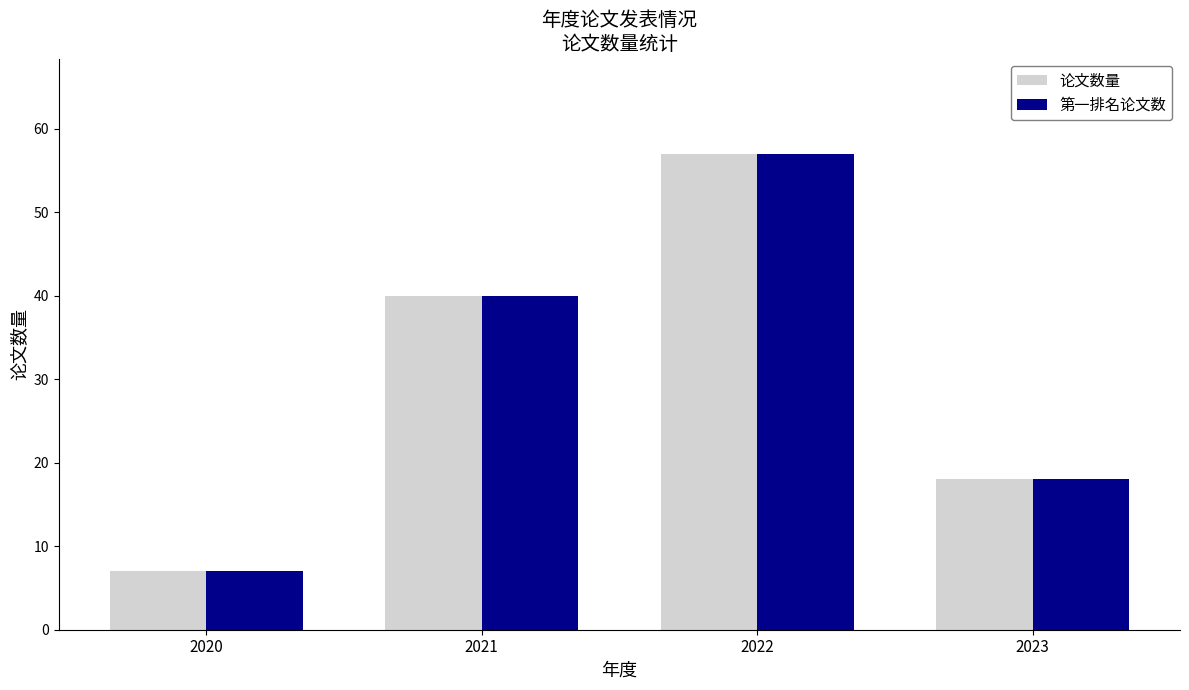

How many values in the 第一排名论文数 series are below 40?

2